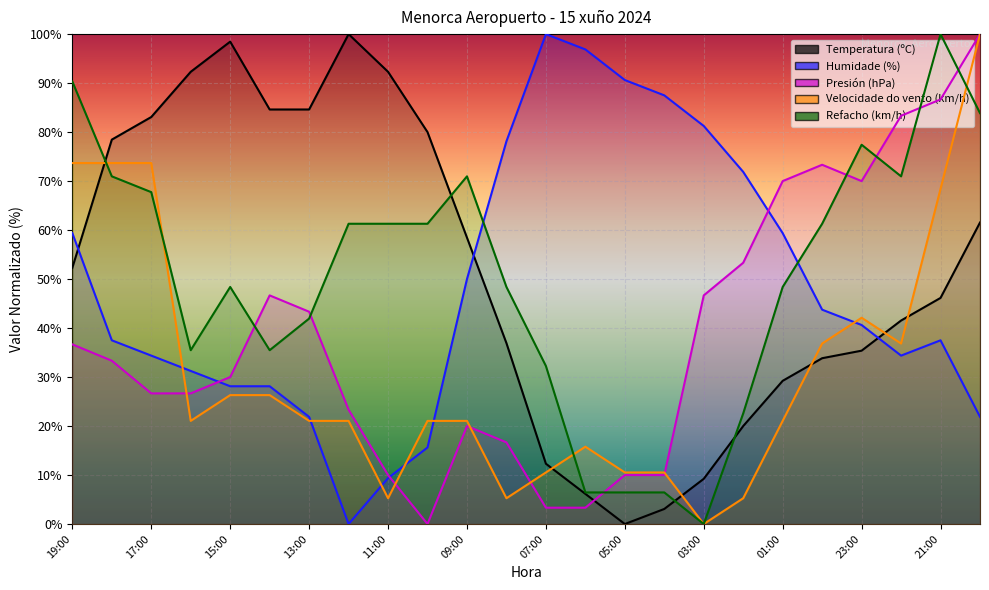

The value of Temperatura (ºC) at 11:00 is 92.3. True or false?

True